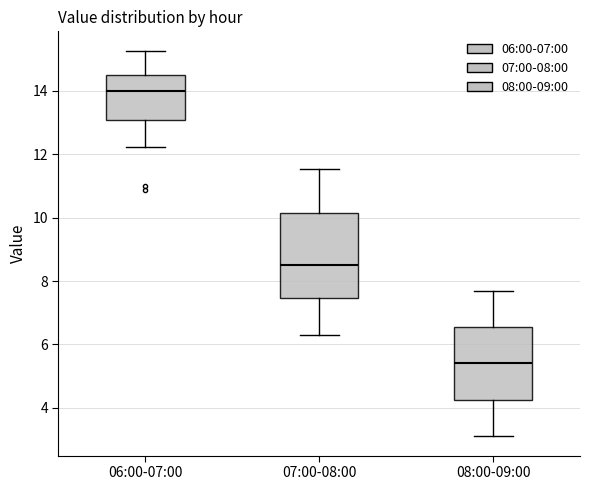

Comparing the boxes themselves (not the whiskers), which one is the tallest?

07:00-08:00